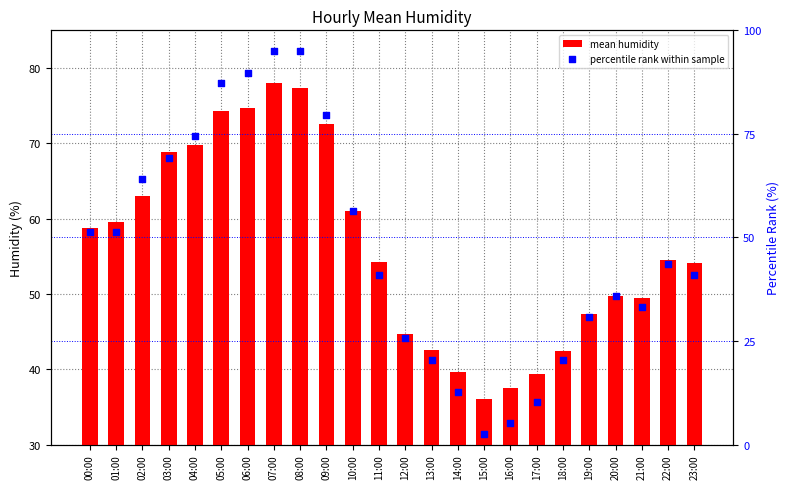

Which series has the largest total across all categories?

mean humidity